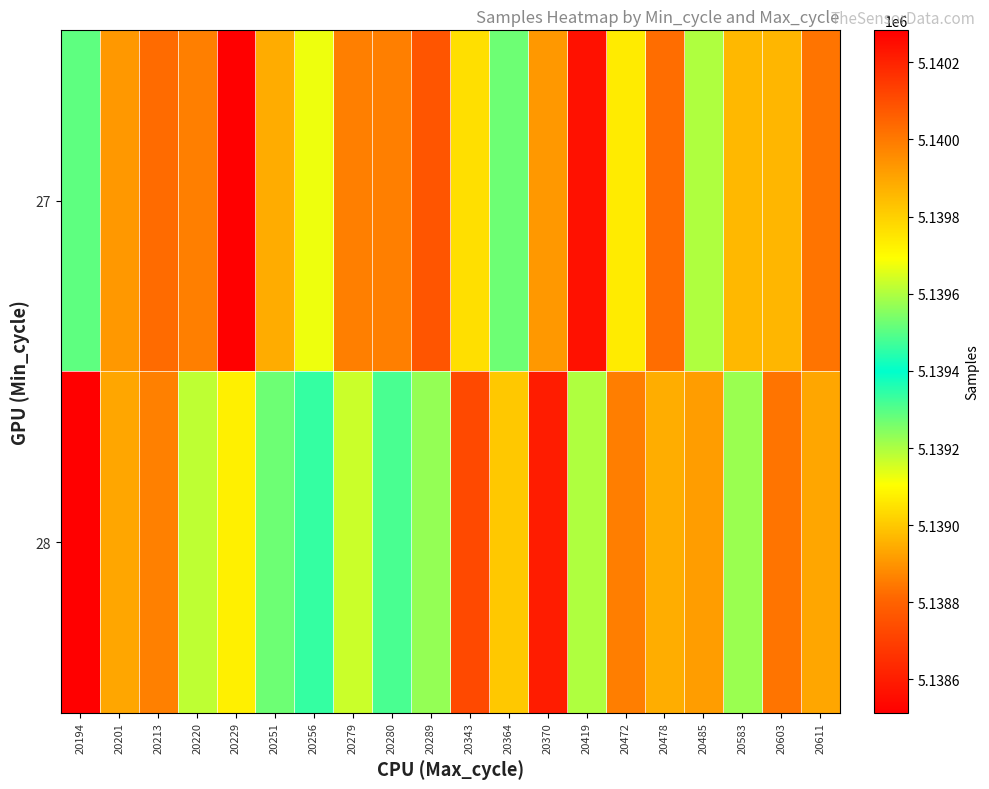

At how many categories does at least one series exceed 5139034?

20